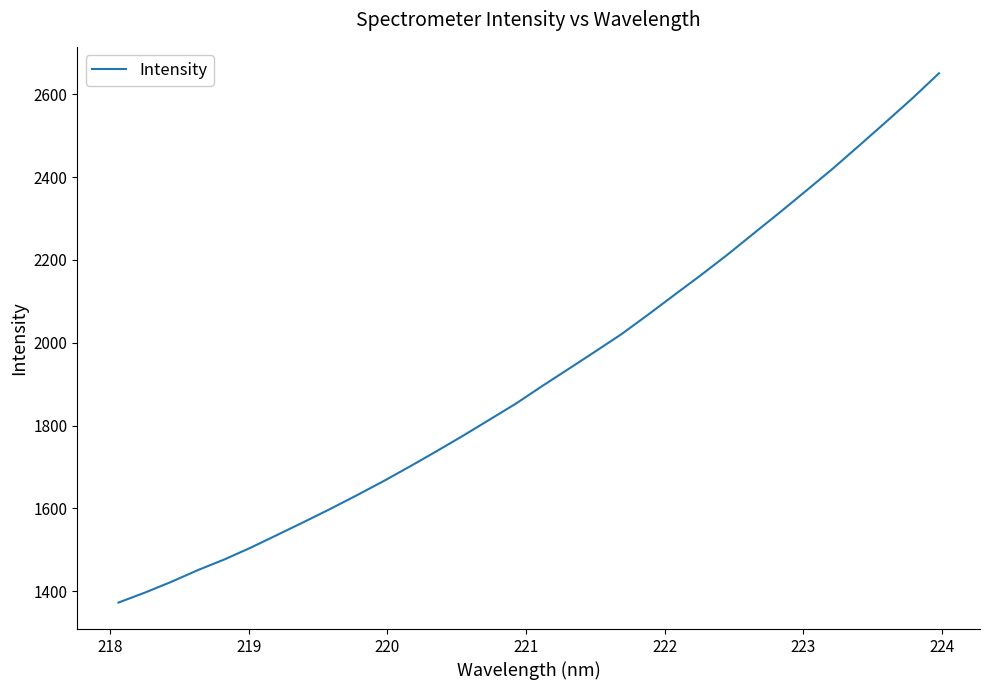

What is the greatest value displayed?

2650.5